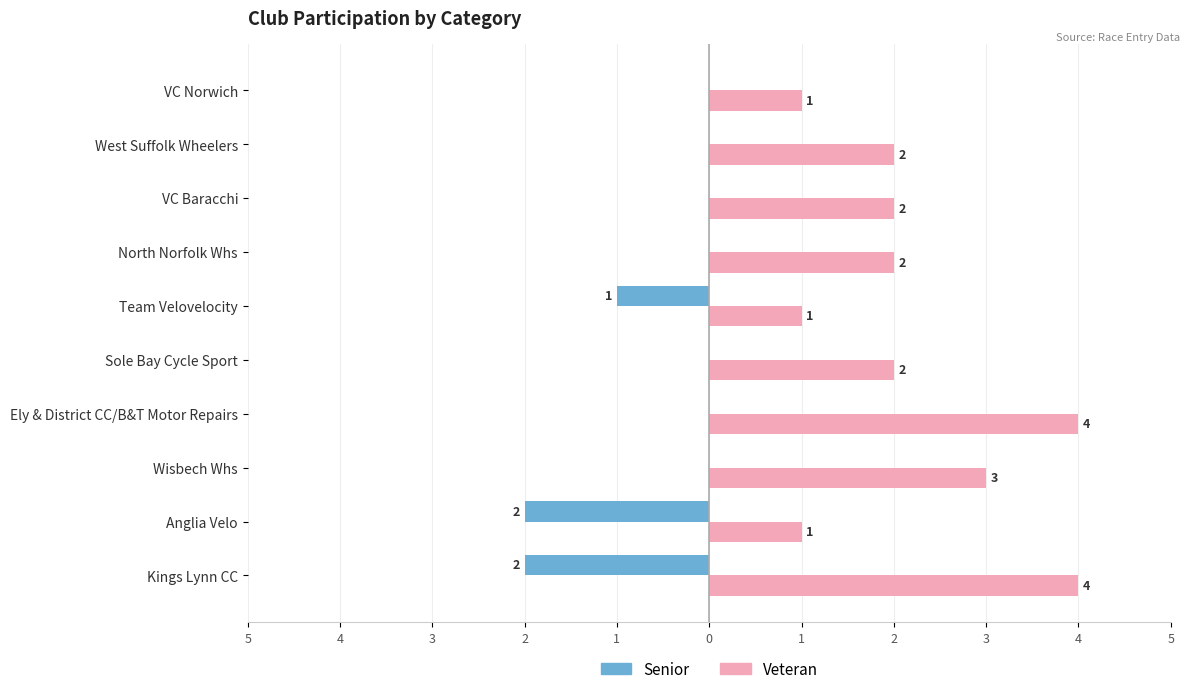

What are all the series names shown in the legend?

Senior, Veteran